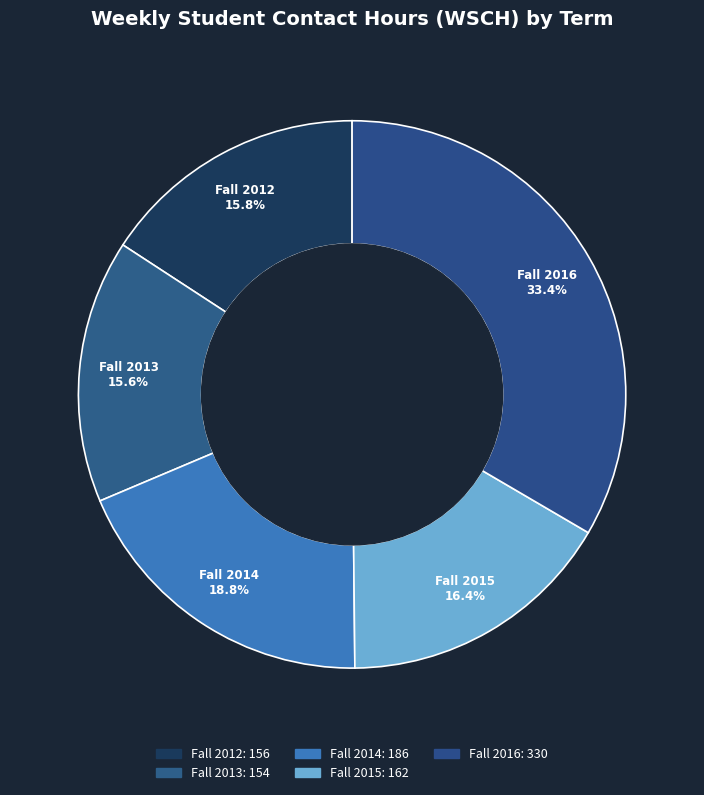

To the nearest percent, what is the difference between the largest and smallest slice percentages?

18%